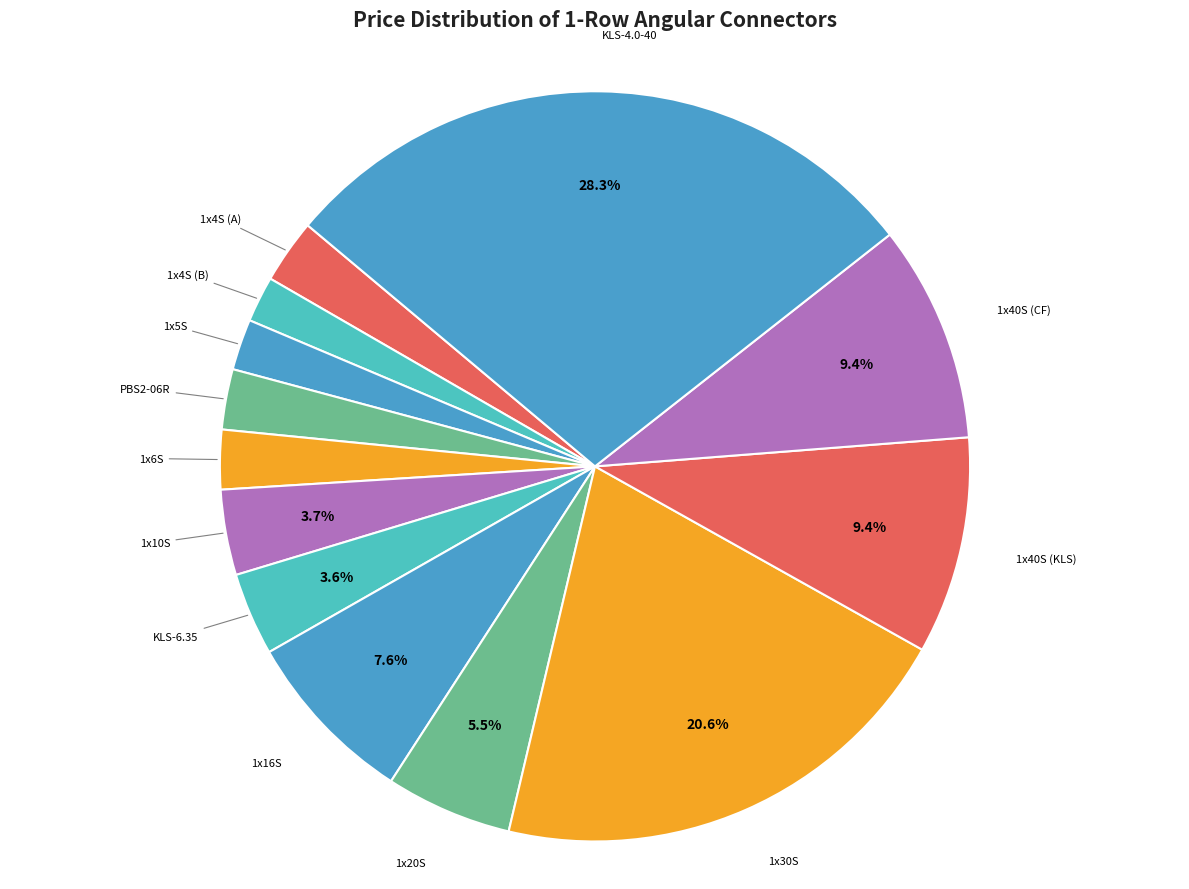

Is there a majority slice in this chart?

No